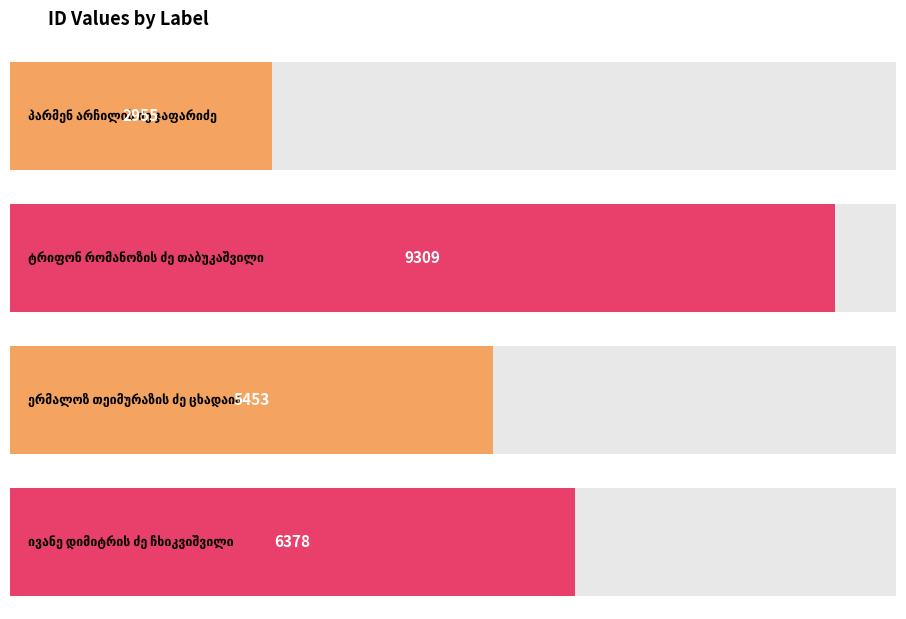

What is the greatest value displayed?

9309